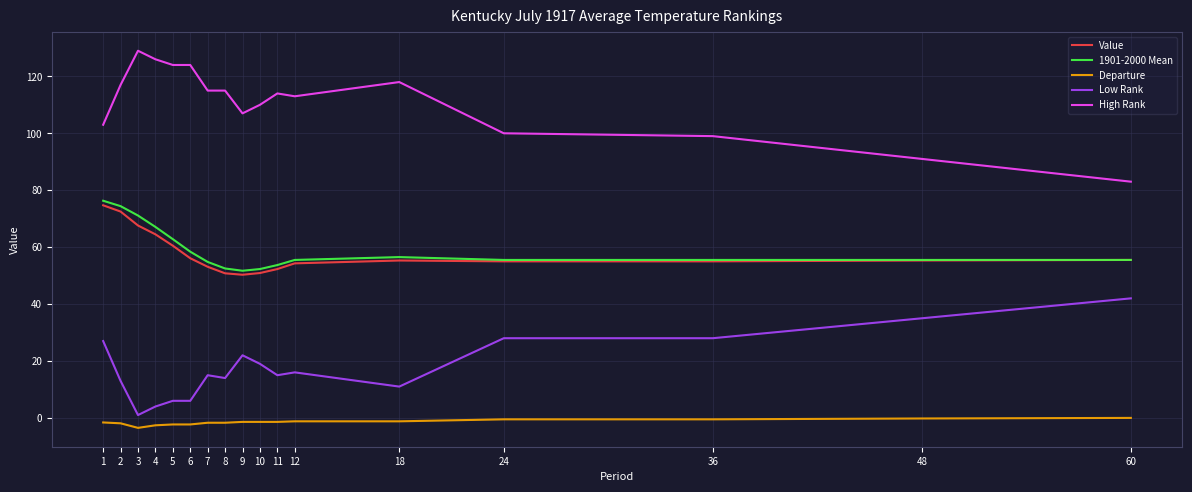

At which label is 1901-2000 Mean closest to 64?

5